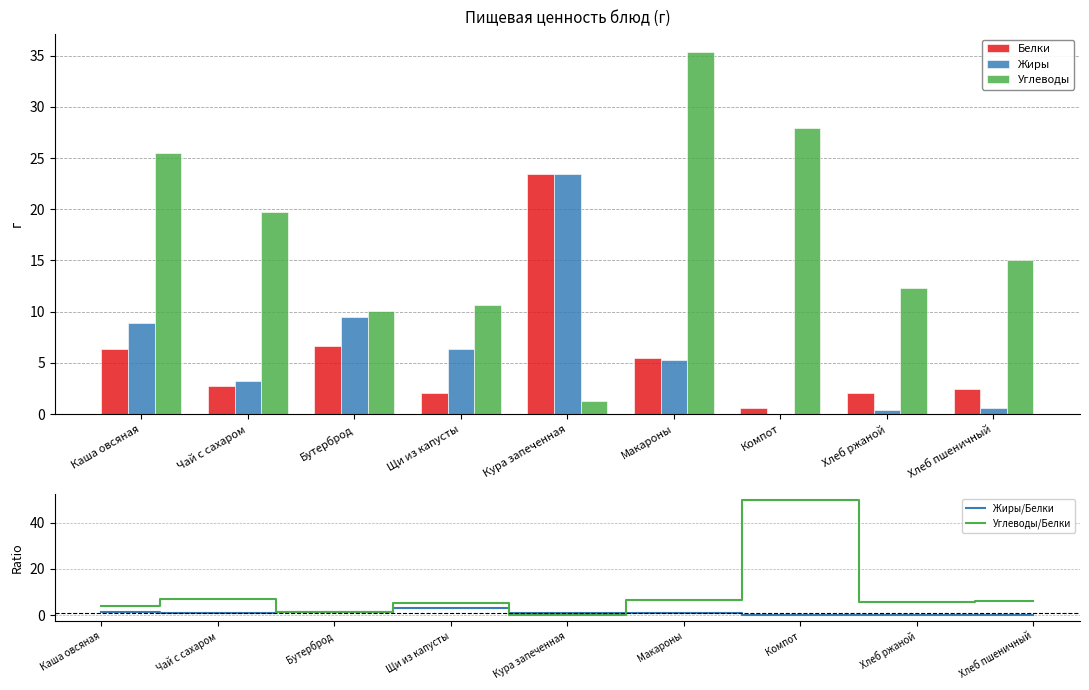

What is the label of the 8th bar from the right?

Чай с сахаром